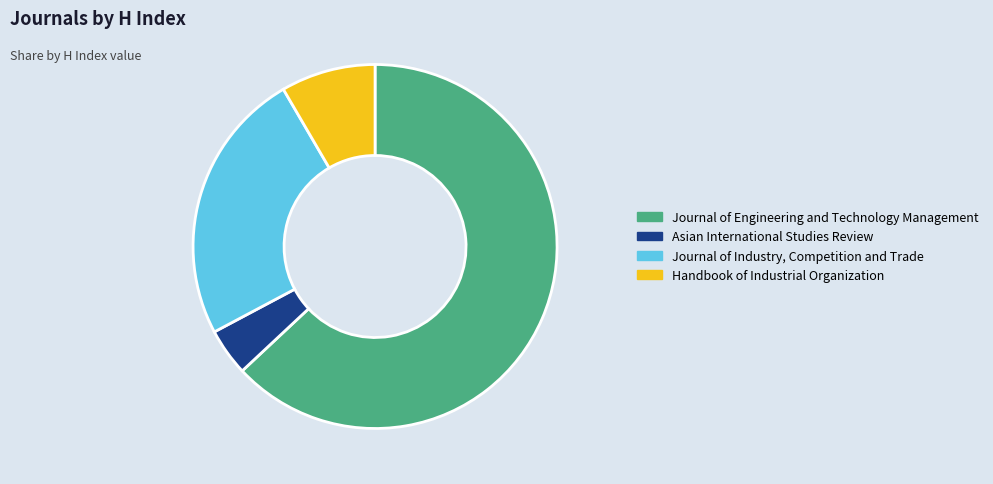

Is the sum of Handbook of Industrial Organization and Journal of Industry, Competition and Trade greater than half?

No